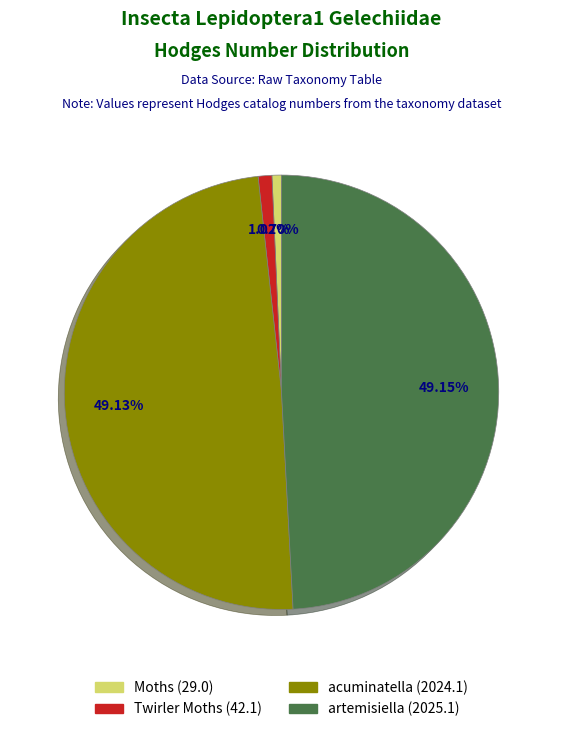

How many segments does this pie chart have?

4